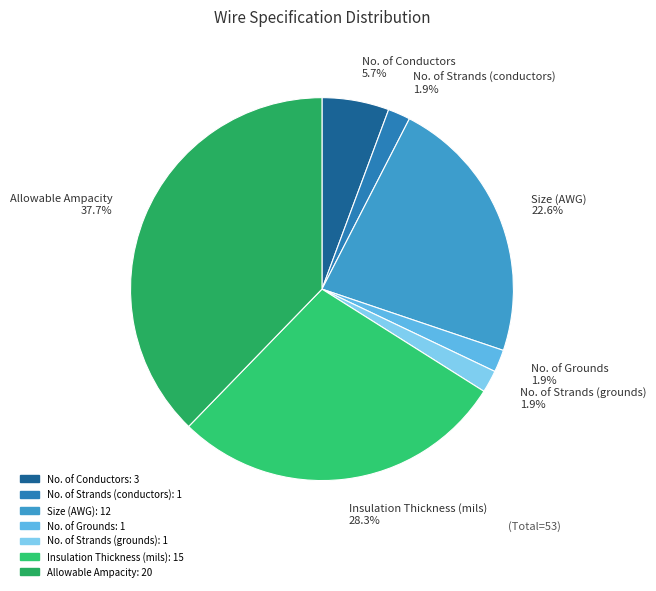

To the nearest percent, what percentage of the pie is No. of Grounds?

2%